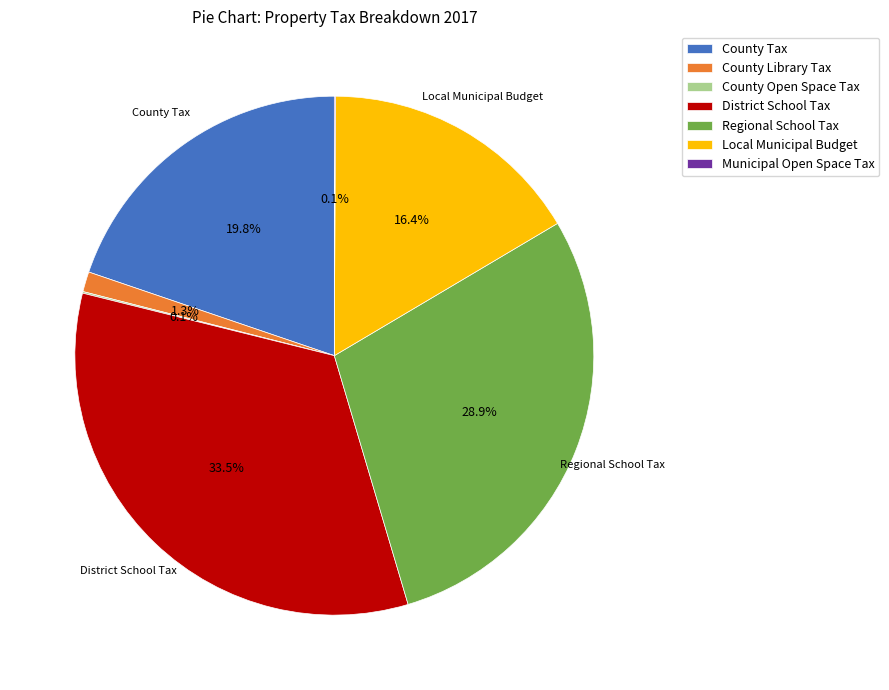

Which slice is the largest?

District School Tax